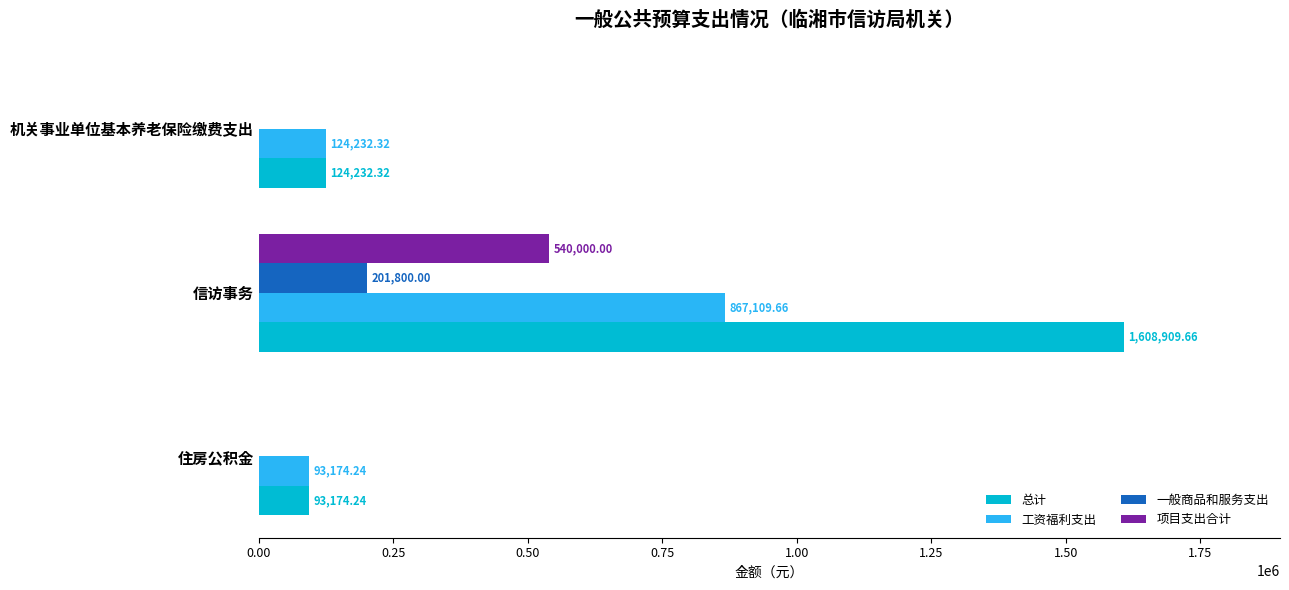

Which label corresponds to the largest value in the chart?

信访事务